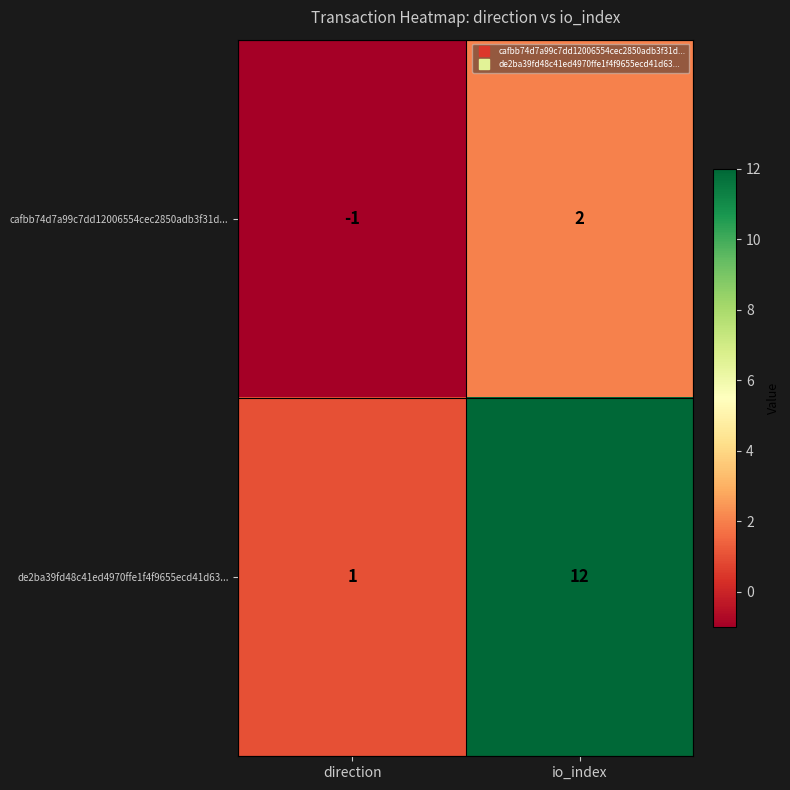

Count the number of data series in this chart.

2